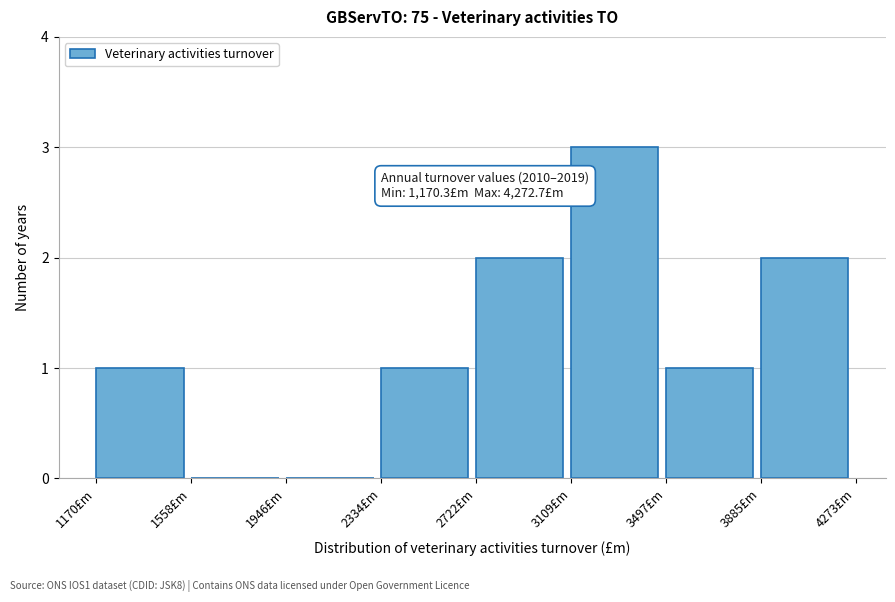

Over which range of the x-axis is the bar tallest?

3100 to 3500